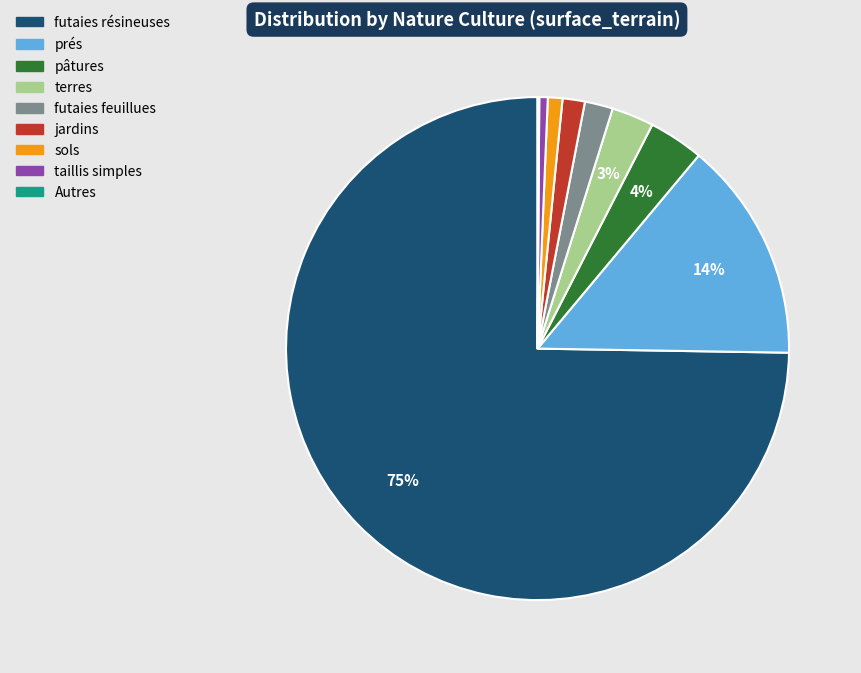

Is there a majority slice in this chart?

Yes